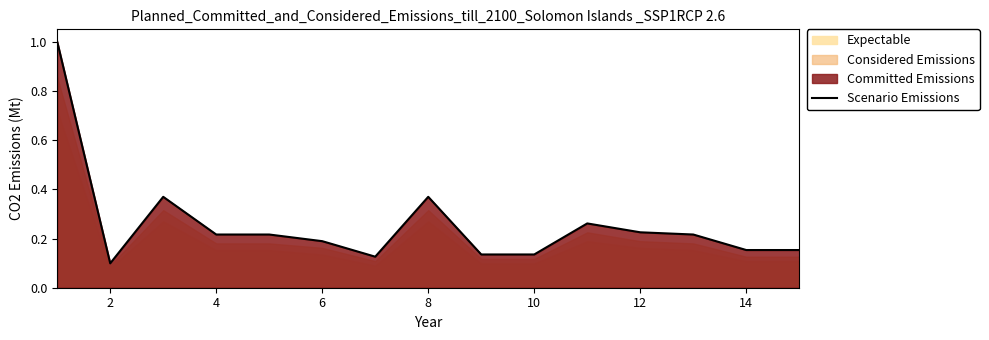

How many lines are shown in the chart?

1